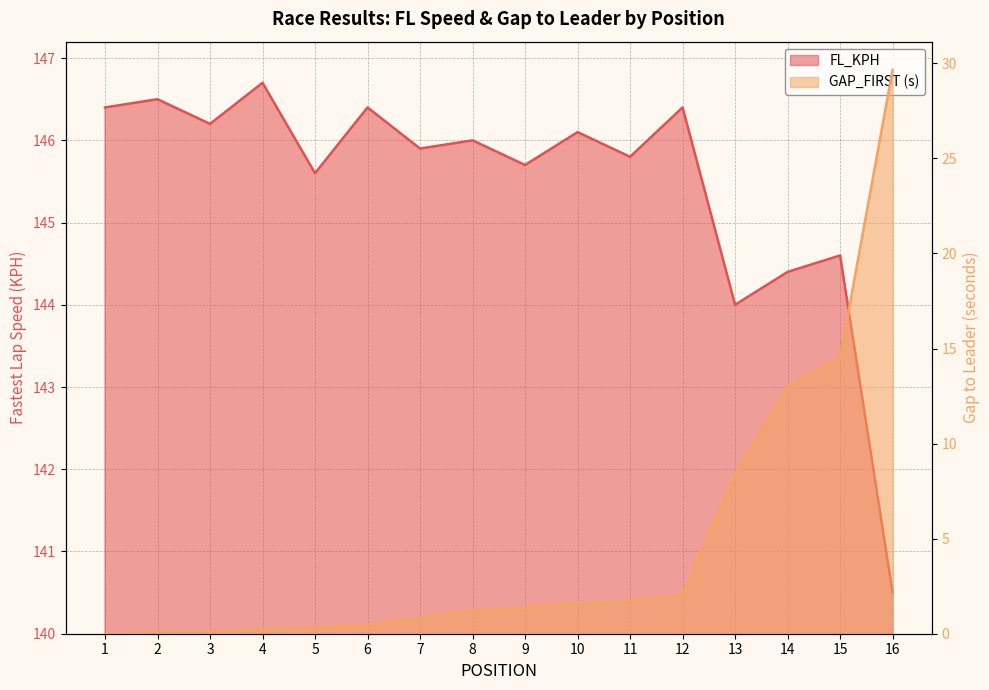

Which category has the highest value in the FL_KPH series?

4